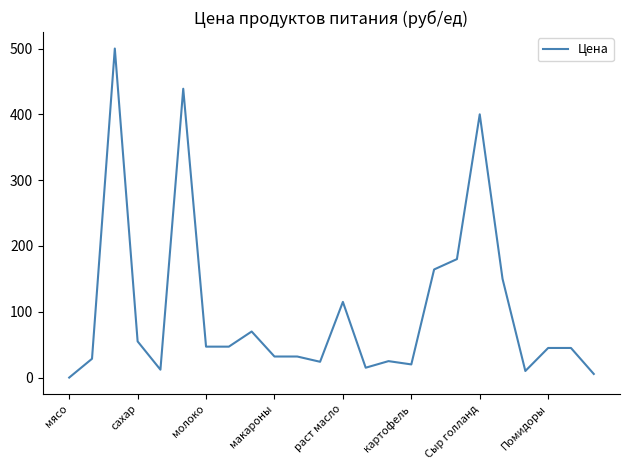

What is the greatest value displayed?

500.0